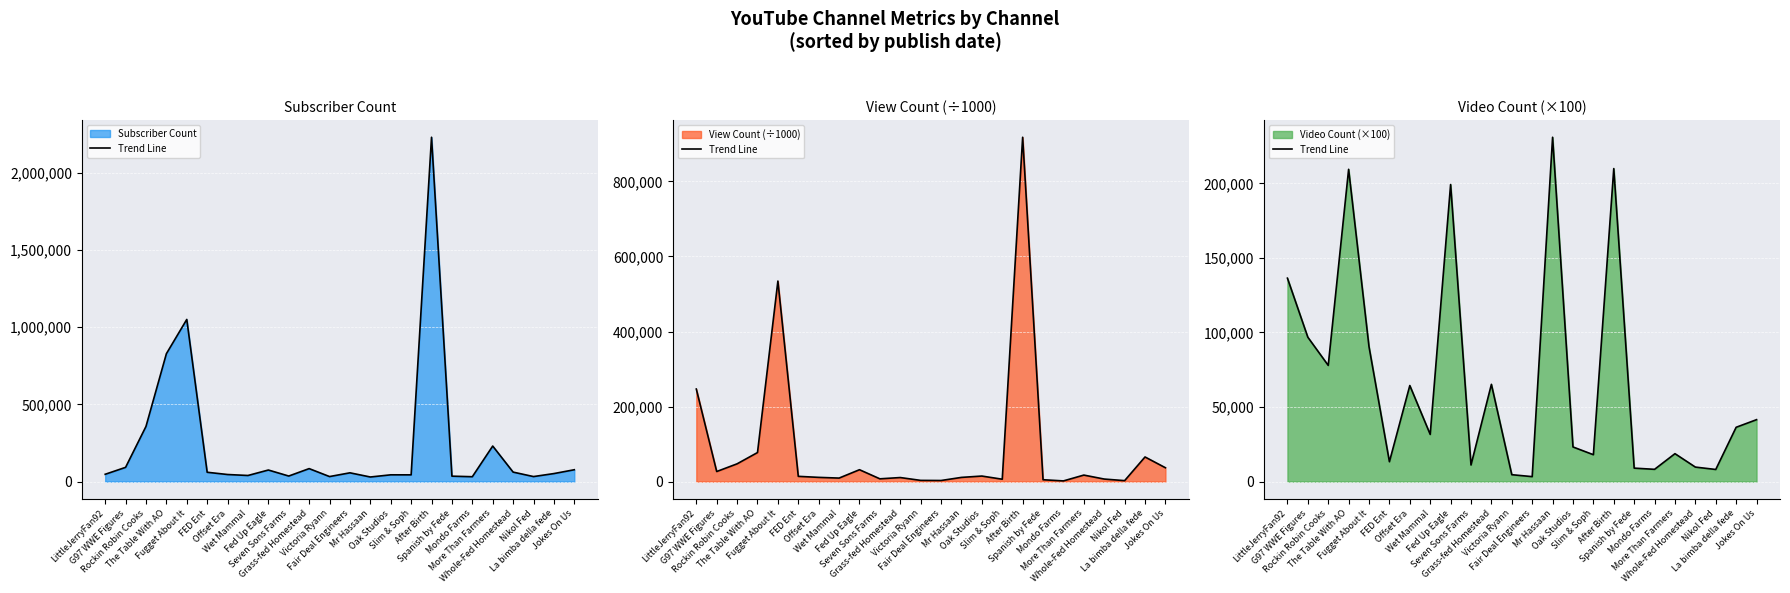

Approximately how many times larger is the value at Mr Hassaan compared to After Birth?

1.1